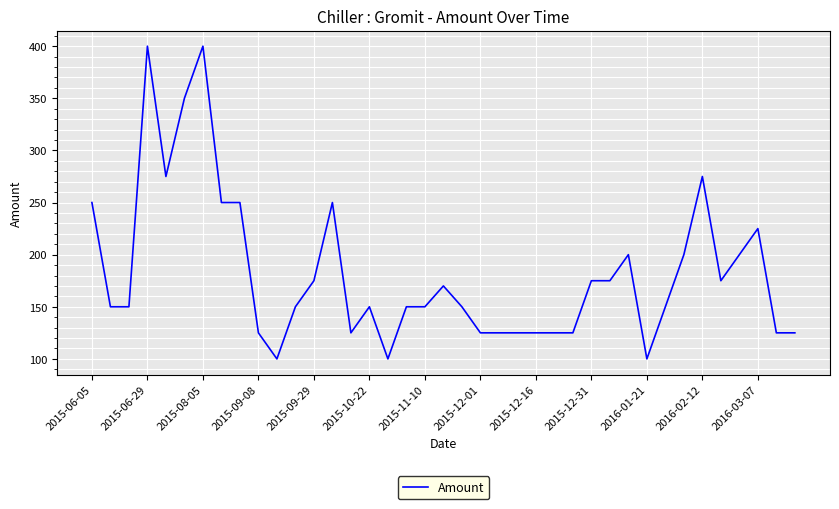

What is the difference between the maximum and minimum values?

300